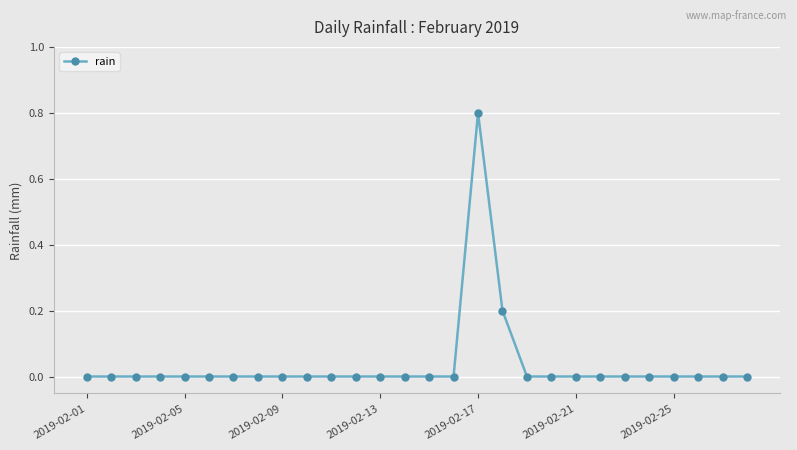

What is the difference between the maximum and minimum values?

0.8